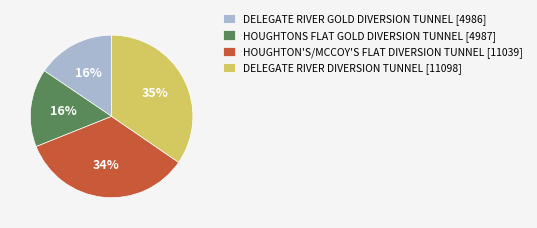

Combined, do HOUGHTON'S/MCCOY'S FLAT DIVERSION TUNNEL [11039] and DELEGATE RIVER DIVERSION TUNNEL [11098] account for over 50%?

Yes